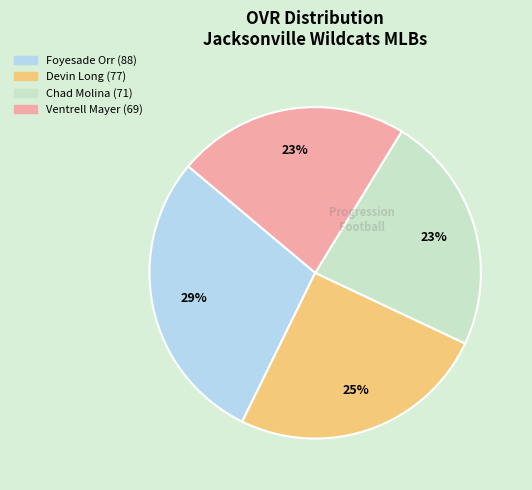

The Devin Long slice represents 25% of the pie. True or false?

True